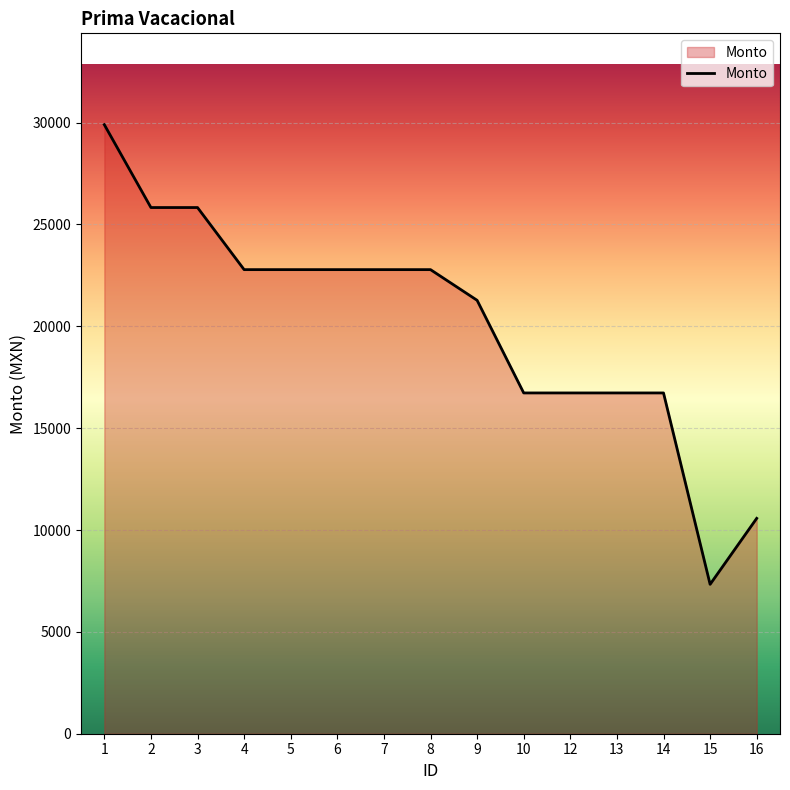

Read the value at 2.

25832.4